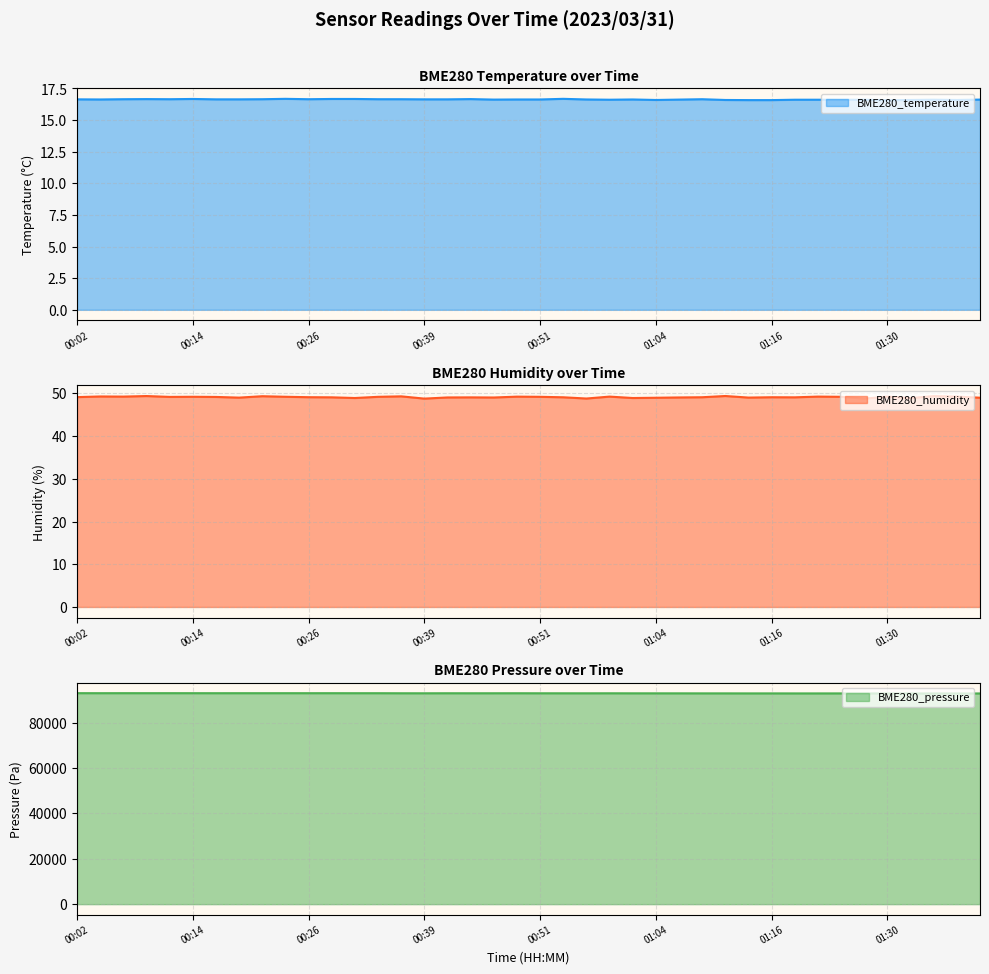

True or false: BME280_pressure and BME280_temperature cross at least once.

False